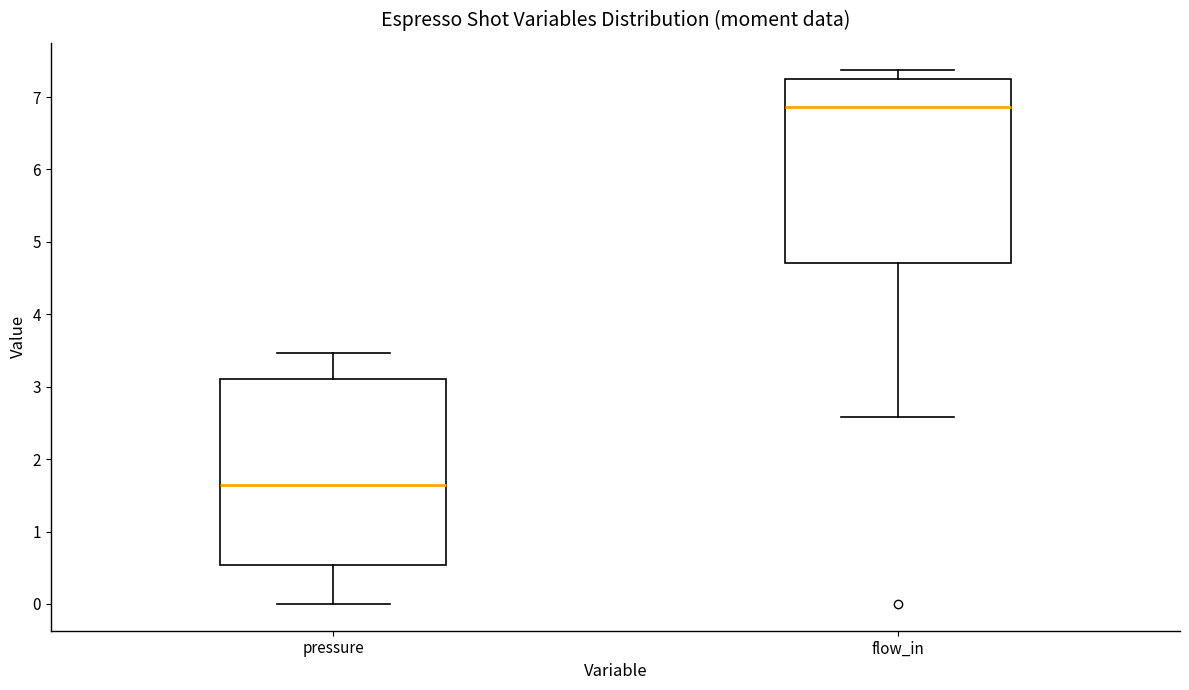

Reading left to right, read every box against the y-axis: the position of its median line, the range the box covers, and the ends of its whiskers. The values are not printed on the chart, so give them approximately, as read against the axis.

pressure: median 1.7, box 0.5 to 3.1, whiskers 0.0 to 3.5
flow_in: median 6.9, box 4.7 to 7.3, whiskers 2.6 to 7.4